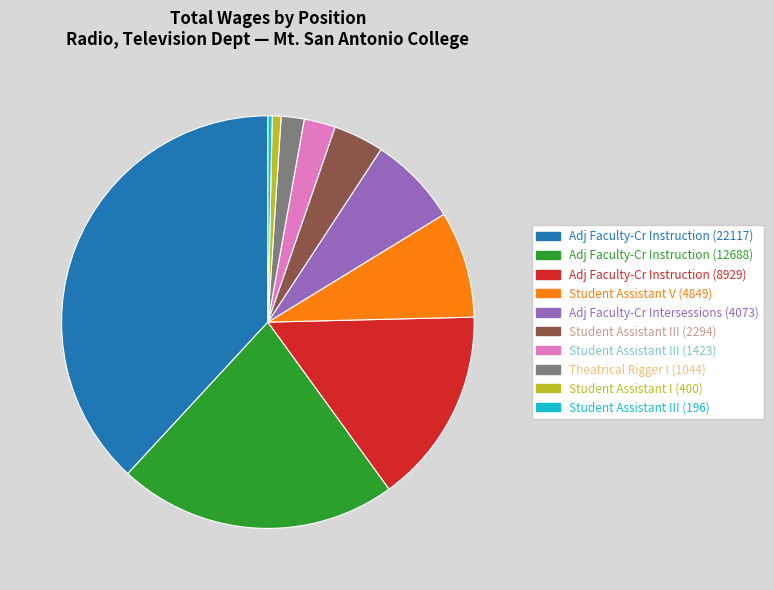

How many segments does this pie chart have?

10